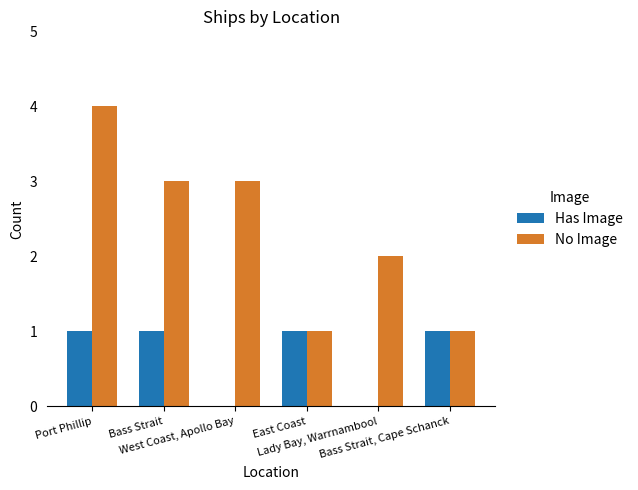

Reading right to left, extract all data points from this chart.

Has Image: Bass Strait, Cape Schanck=1	Lady Bay, Warrnambool=0	East Coast=1	West Coast, Apollo Bay=0	Bass Strait=1	Port Phillip=1
No Image: Bass Strait, Cape Schanck=1	Lady Bay, Warrnambool=2	East Coast=1	West Coast, Apollo Bay=3	Bass Strait=3	Port Phillip=4